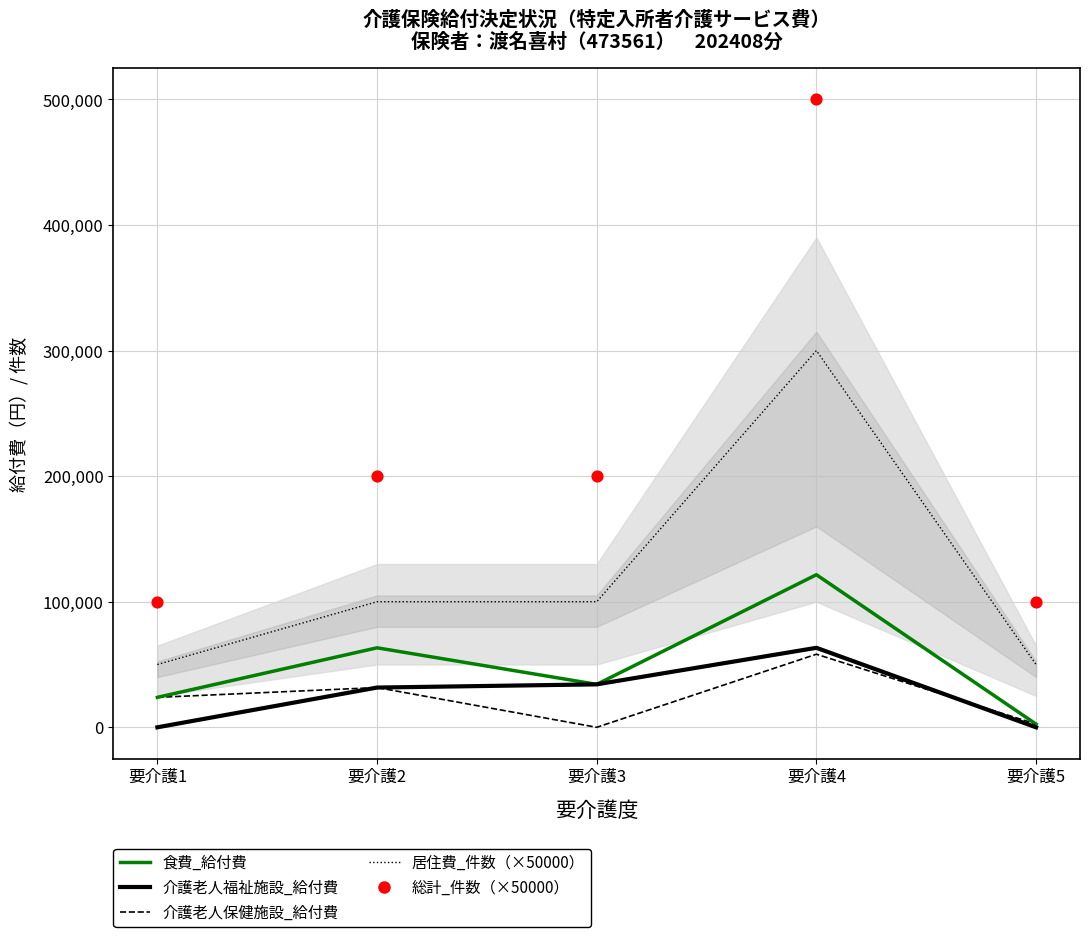

Which series has the largest Y range (max minus min)?

総計_件数（×50000）